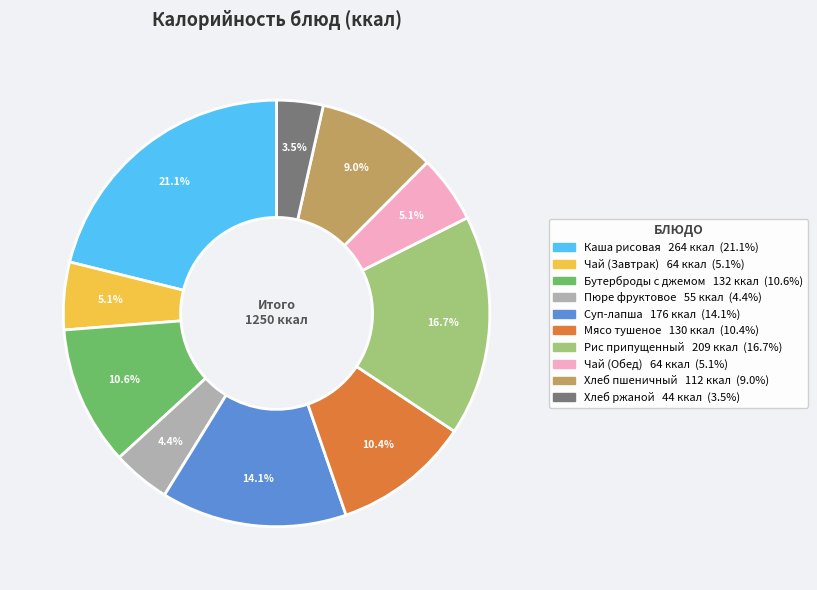

How many segments does this pie chart have?

10